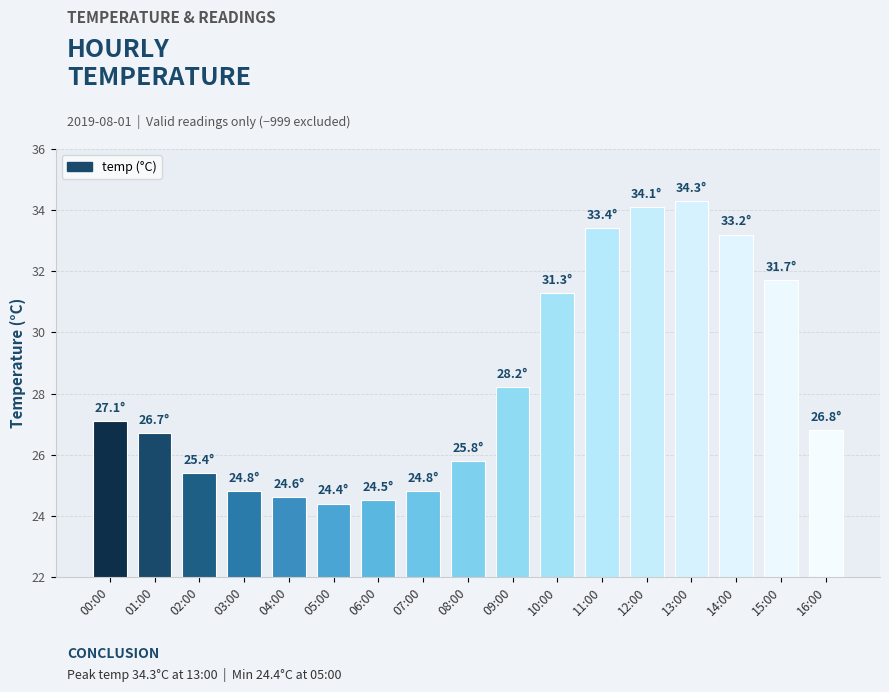

The value at 00:00 is 27.1. True or false?

True